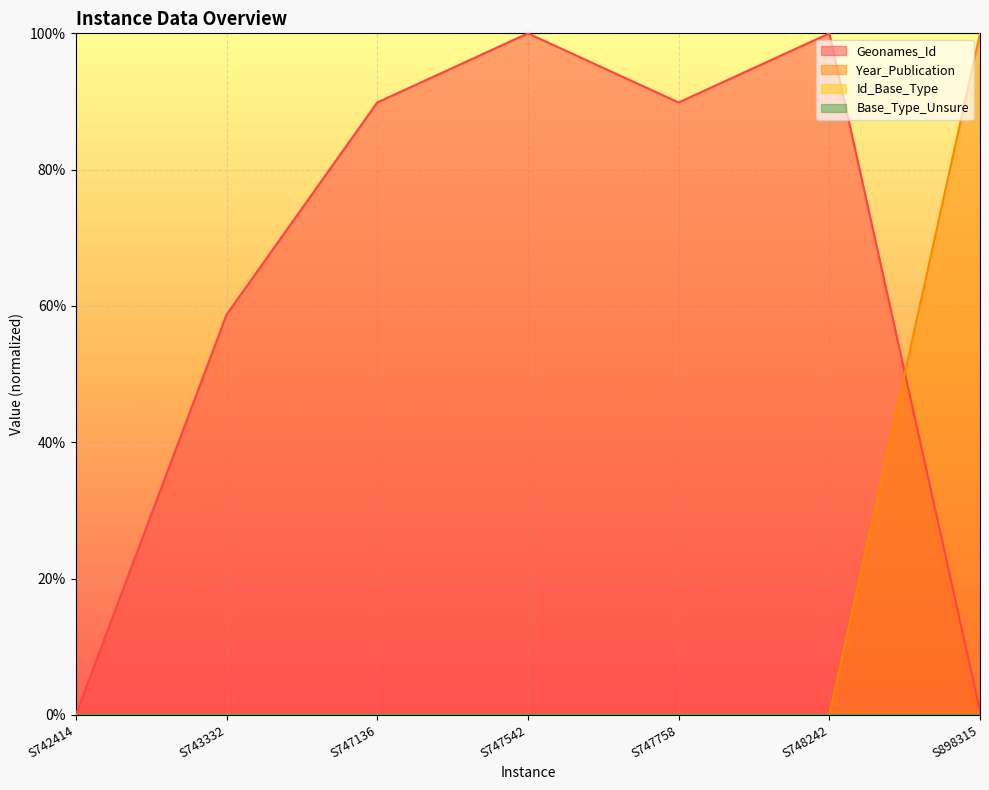

Between which two adjacent categories do Geonames_Id and Year_Publication first intersect?

S748242 and S898315